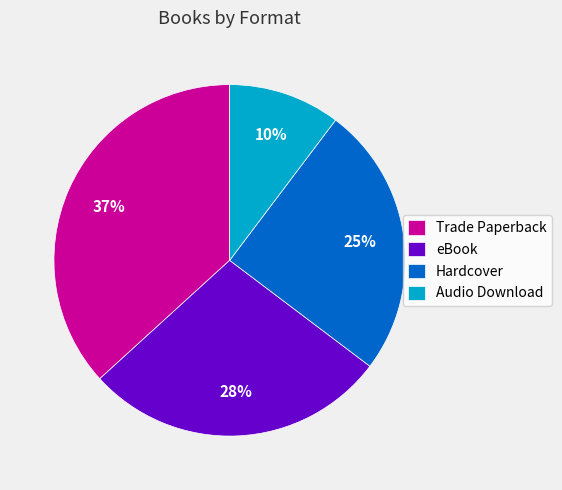

Is there any slice that represents more than half of the pie?

No